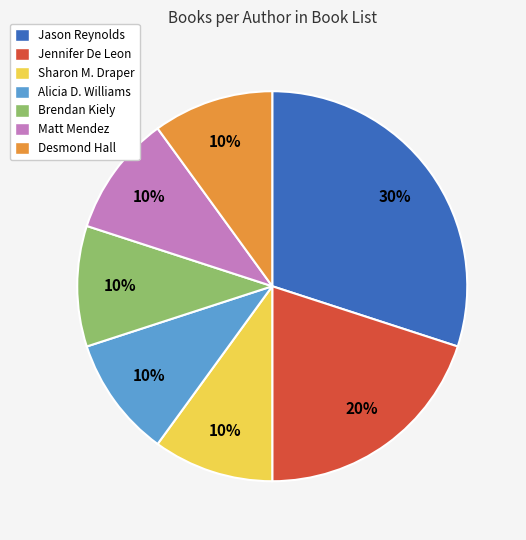

To the nearest percent, what portion does Sharon M. Draper represent?

10%